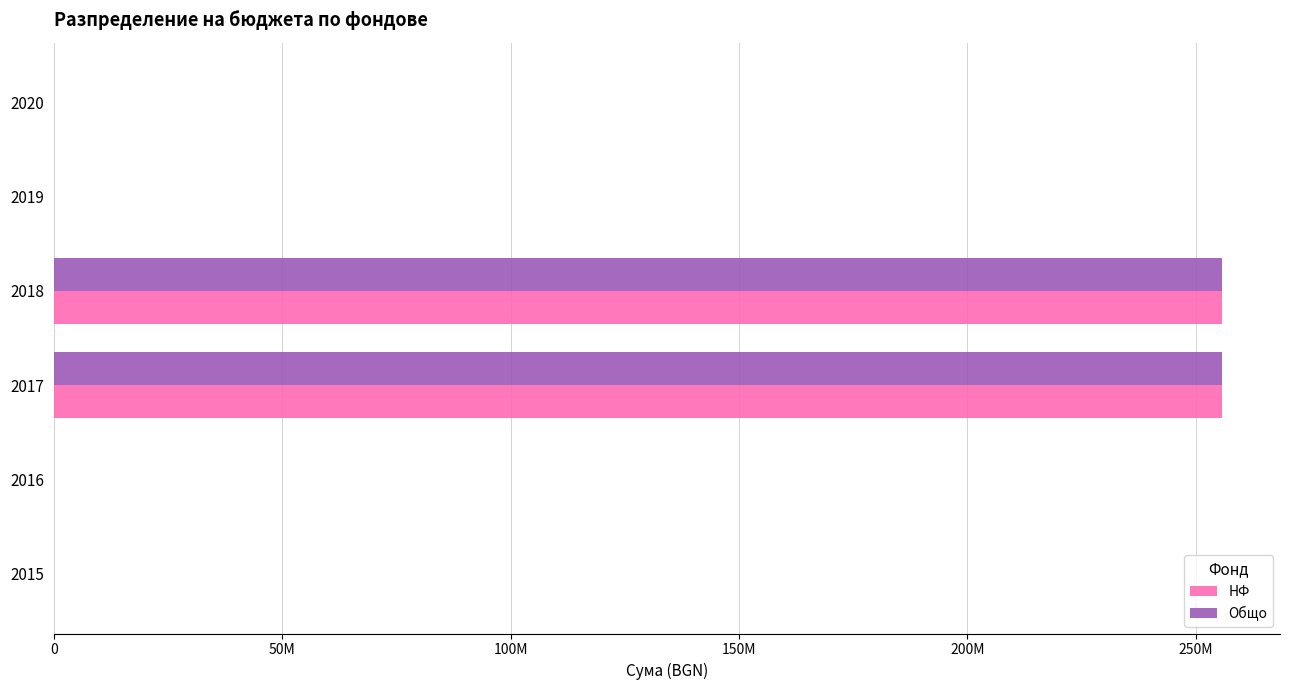

At how many categories does at least one series exceed 202605092?

2